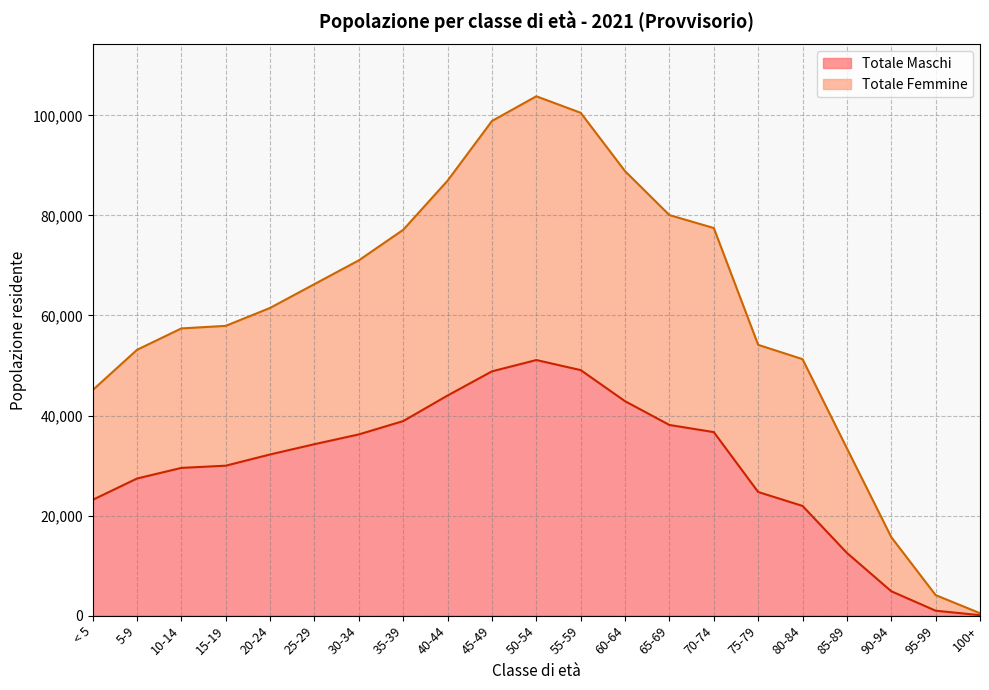

The Totale Femmine series shows 113150 at 35-39. True or false?

False